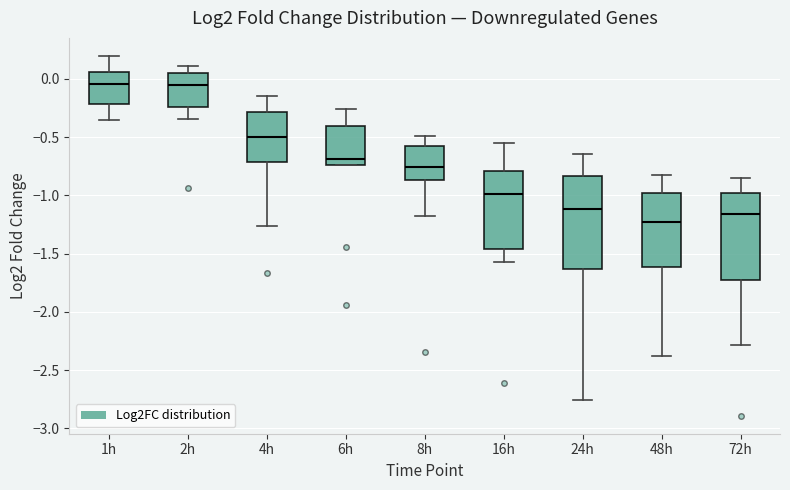

Reading left to right, transcribe this box plot: for each box, give where its median line is, the range the box spans, and where its two whiskers end, as read against the y-axis. The values are not printed on the chart, so give them approximately, as read against the axis.

1h: median -0.05, box -0.20 to 0.05, whiskers -0.35 to 0.20
2h: median -0.05, box -0.25 to 0.05, whiskers -0.35 to 0.10
4h: median -0.50, box -0.70 to -0.30, whiskers -1.25 to -0.15
6h: median -0.70, box -0.75 to -0.40, whiskers -0.75 to -0.25
8h: median -0.75, box -0.85 to -0.60, whiskers -1.20 to -0.50
16h: median -1.00, box -1.45 to -0.80, whiskers -1.55 to -0.55
24h: median -1.10, box -1.65 to -0.85, whiskers -2.75 to -0.65
48h: median -1.25, box -1.60 to -1.00, whiskers -2.40 to -0.80
72h: median -1.15, box -1.70 to -1.00, whiskers -2.30 to -0.85